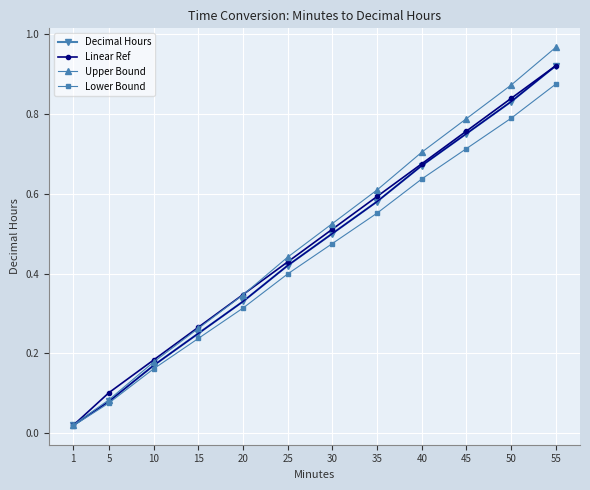

At how many categories does at least one series exceed 0?

12